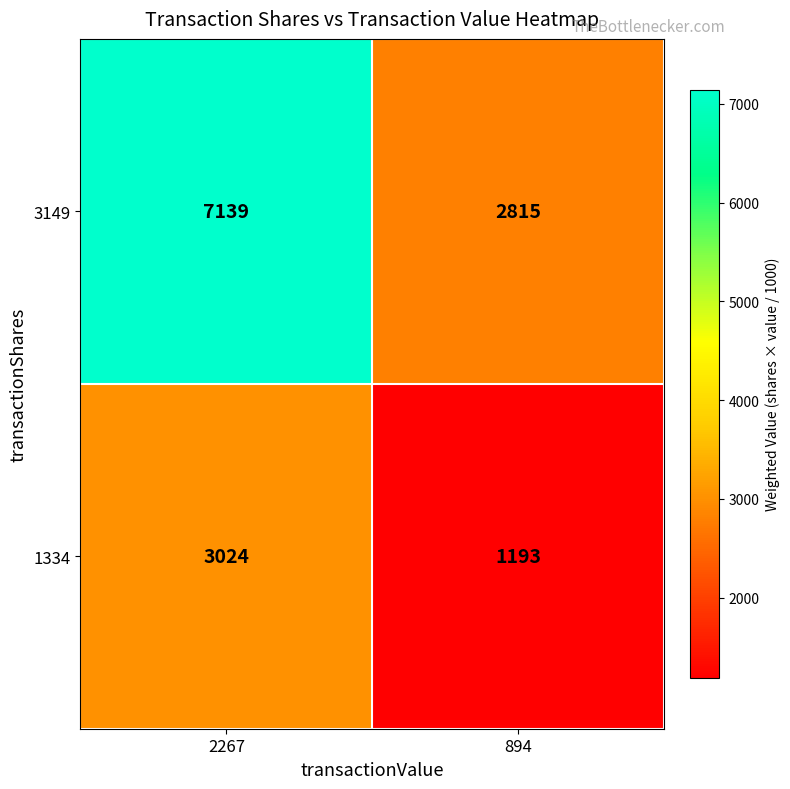

At how many categories does at least one series exceed 7081?

1